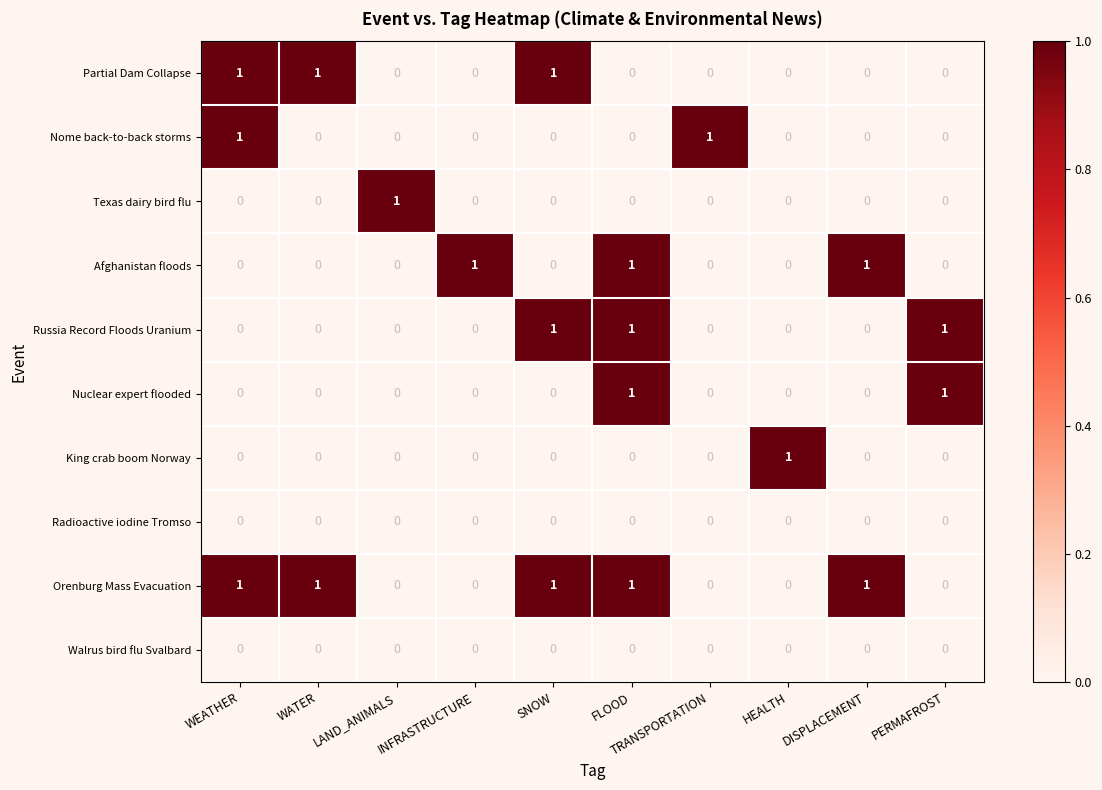

What is the sum of all Russia Record Floods Uranium values?

3